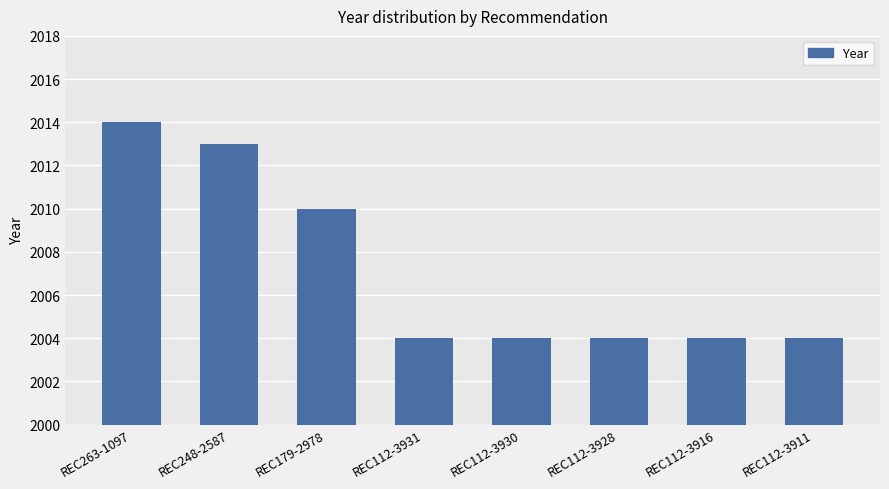

Between REC179-2978 and REC112-3931, which is larger?

REC179-2978